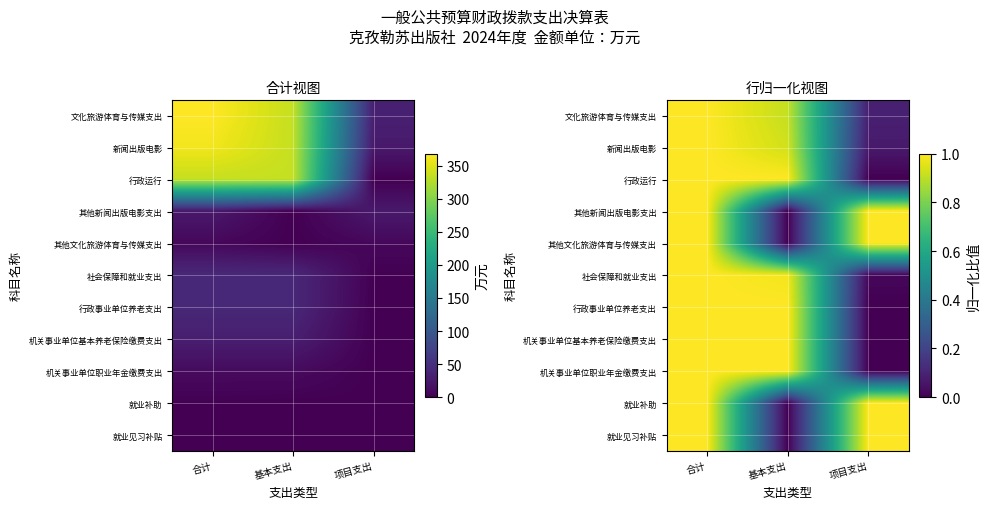

At which category is the sum across all series the highest?

合计